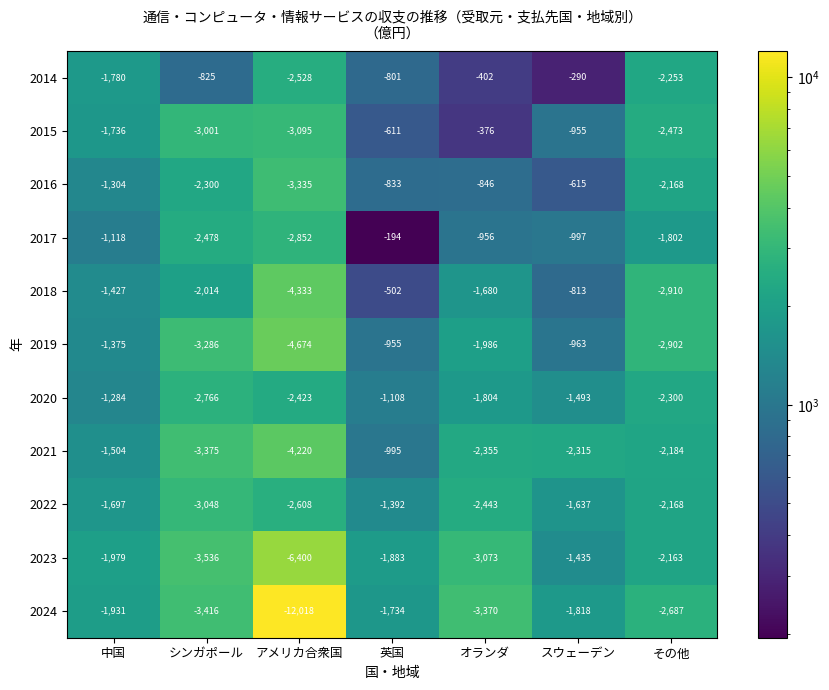

At which category is the sum across all series the highest?

英国